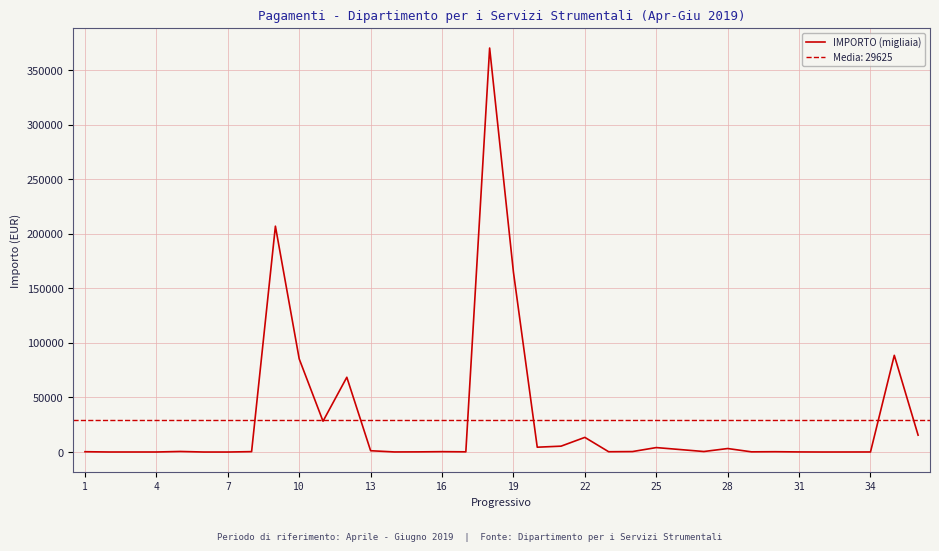

What is the maximum value for IMPORTO (migliaia)?

370440.0